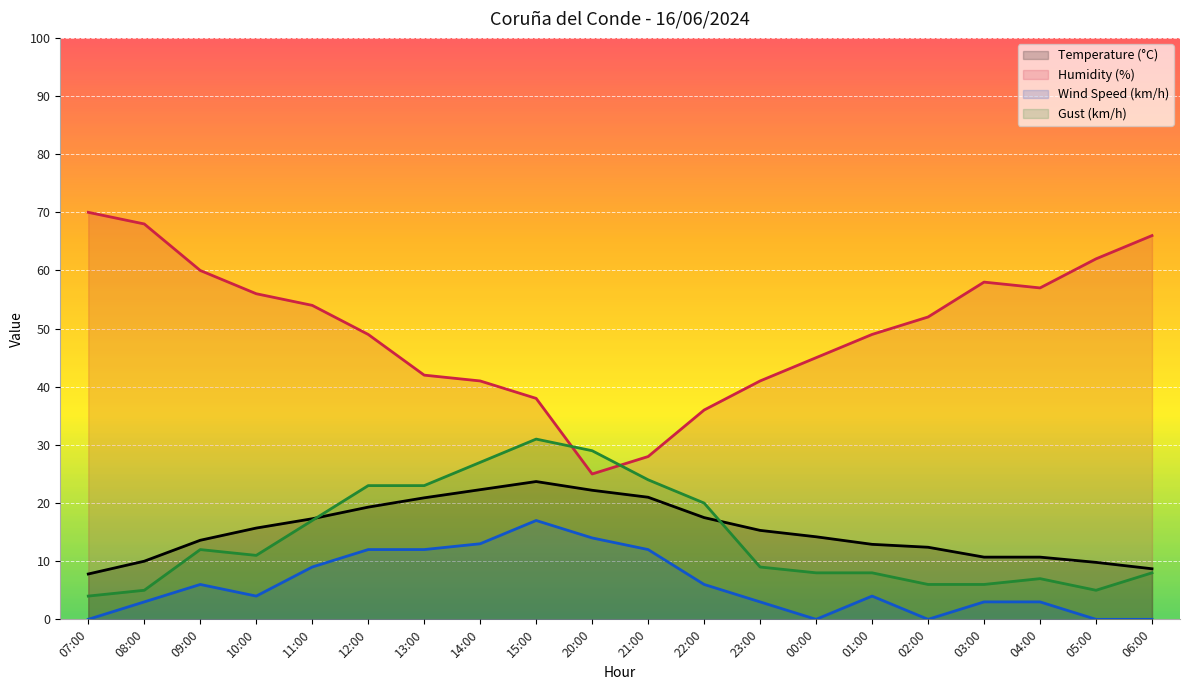

At which category does the chart reach its peak across all series?

07:00